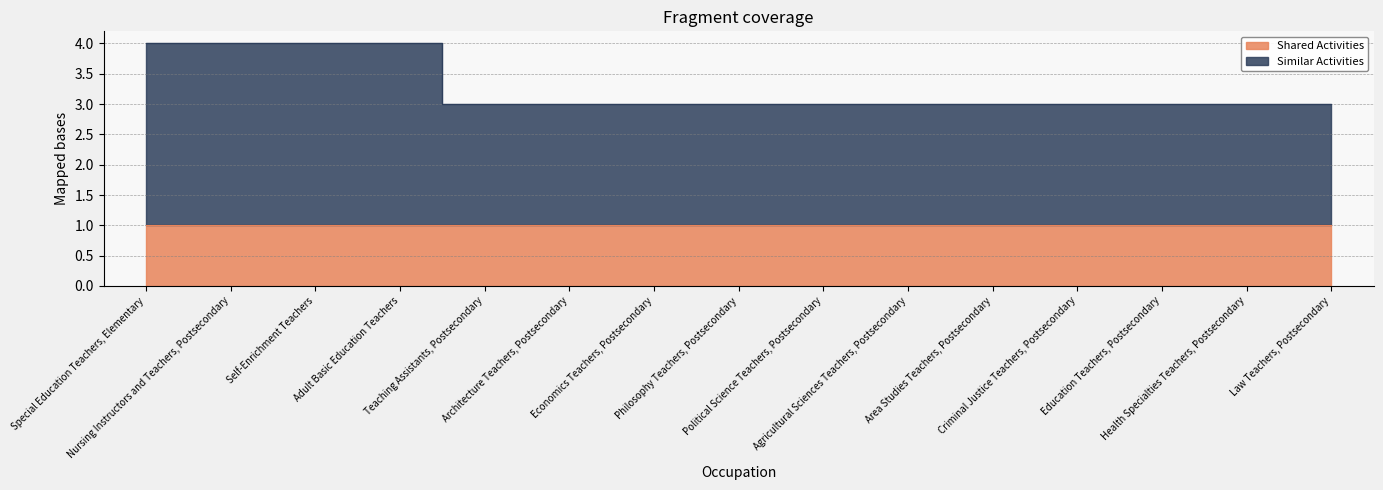

Between Architecture Teachers, Postsecondary and Health Specialties Teachers, Postsecondary, which is larger?

Architecture Teachers, Postsecondary